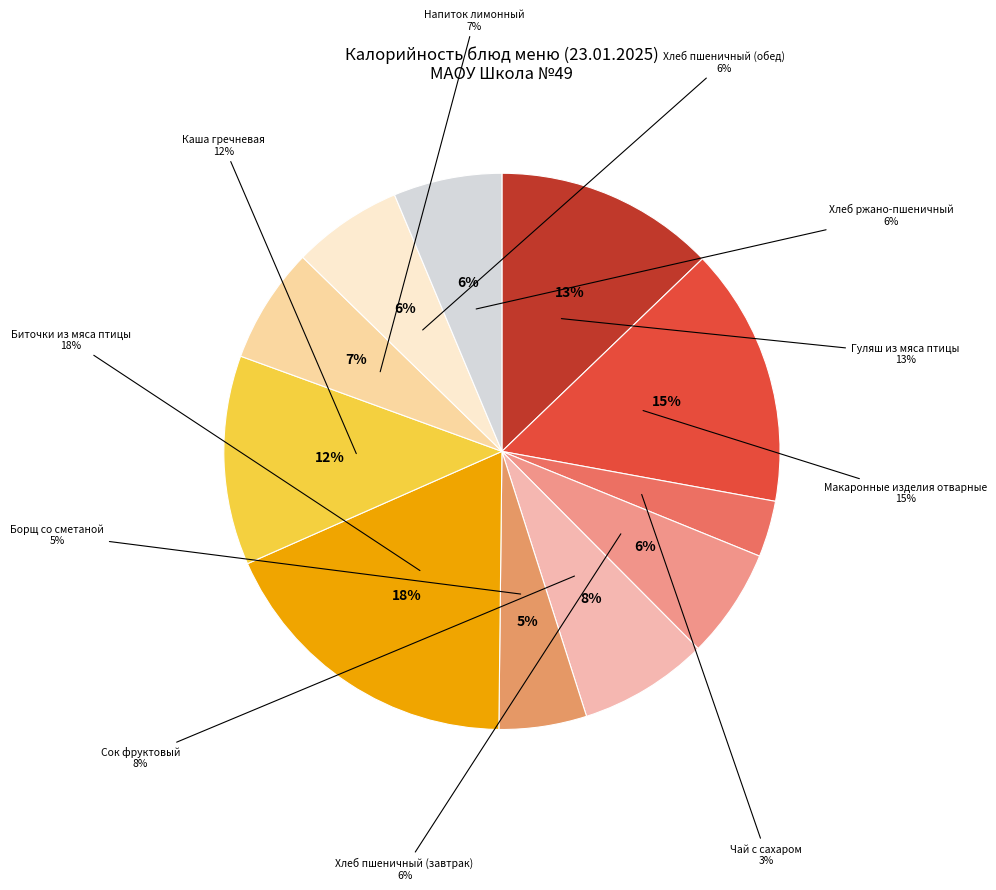

What percentage do Чай с сахаром and Гуляш из мяса птицы together represent?

16.1%